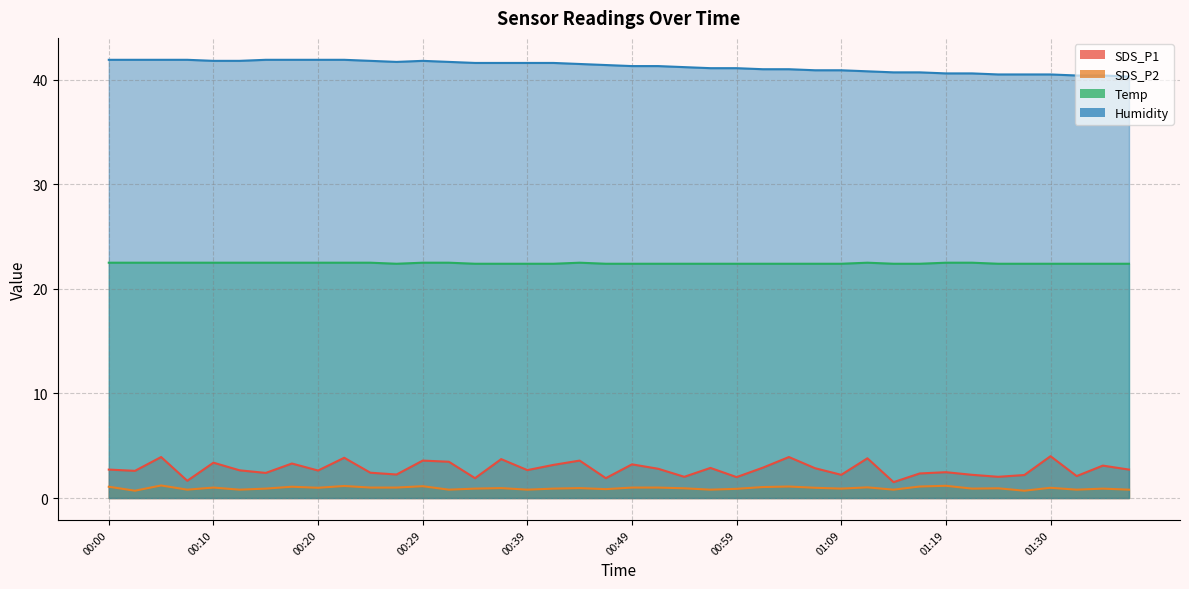

Reading left to right, extract all data points from this chart.

SDS_P1: 2.7	2.6	3.9	1.6	3.4	2.6	2.4	3.3	2.6	3.9	2.4	2.2	3.6	3.5	1.9	3.7	2.7	3.2	3.6	1.9	3.2	2.8	2.0	2.9	2.0	2.9	3.9	2.9	2.2	3.8	1.5	2.4	2.5	2.2	2.0	2.2	4.0	2.1	3.1	2.7
SDS_P2: 1.1	0.7	1.2	0.8	1.0	0.8	0.9	1.1	1.0	1.1	1.0	1.0	1.1	0.8	0.9	0.9	0.8	0.9	0.9	0.8	1.0	1.0	0.9	0.8	0.9	1.1	1.1	1.0	0.9	1.0	0.8	1.1	1.2	0.9	0.9	0.7	1.0	0.8	0.9	0.8
Temp: 22.5	22.5	22.5	22.5	22.5	22.5	22.5	22.5	22.5	22.5	22.5	22.4	22.5	22.5	22.4	22.4	22.4	22.4	22.5	22.4	22.4	22.4	22.4	22.4	22.4	22.4	22.4	22.4	22.4	22.5	22.4	22.4	22.5	22.5	22.4	22.4	22.4	22.4	22.4	22.4
Humidity: 41.9	41.9	41.9	41.9	41.8	41.8	41.9	41.9	41.9	41.9	41.8	41.7	41.8	41.7	41.6	41.6	41.6	41.6	41.5	41.4	41.3	41.3	41.2	41.1	41.1	41.0	41.0	40.9	40.9	40.8	40.7	40.7	40.6	40.6	40.5	40.5	40.5	40.4	40.4	40.3